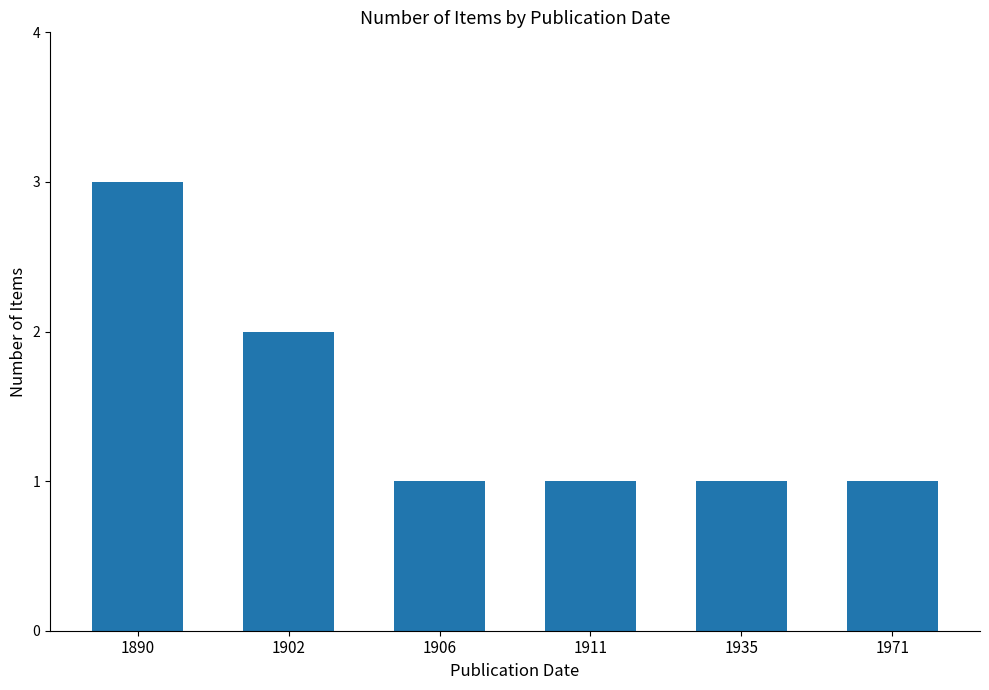

Reading left to right, what are all the values shown in this chart?

3	2	1	1	1	1